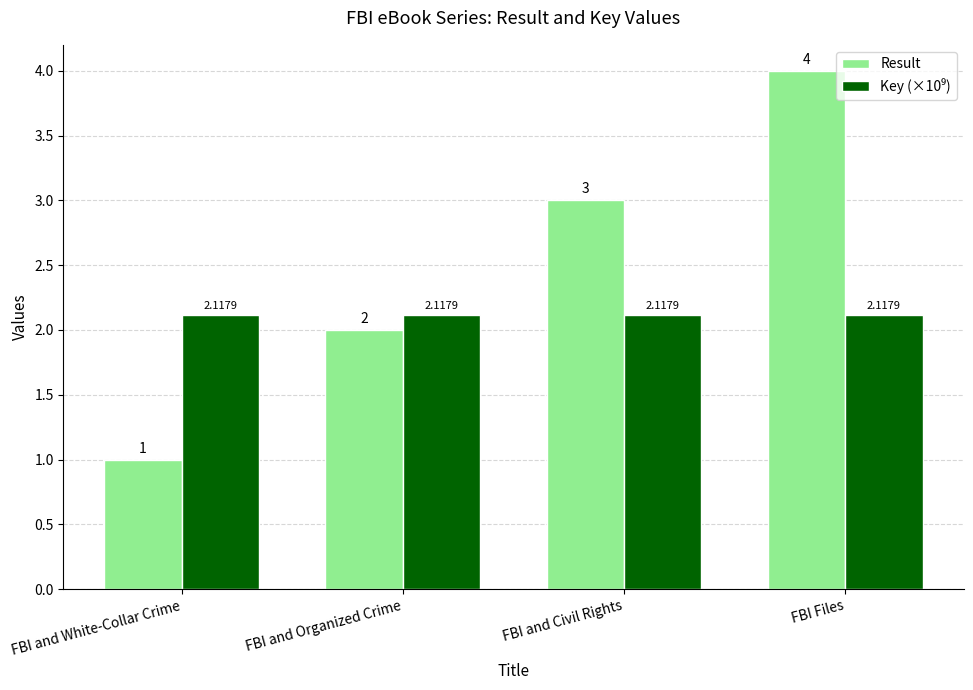

What position from the left is FBI and White-Collar Crime?

1